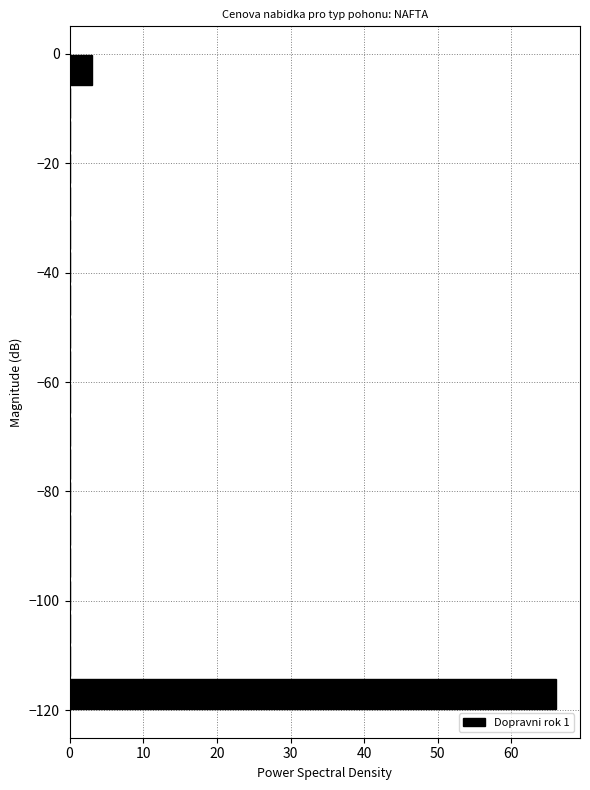

Around what value on the y-axis is the longest bar? Give the approximate position of its centre, as read against the axis.

-116